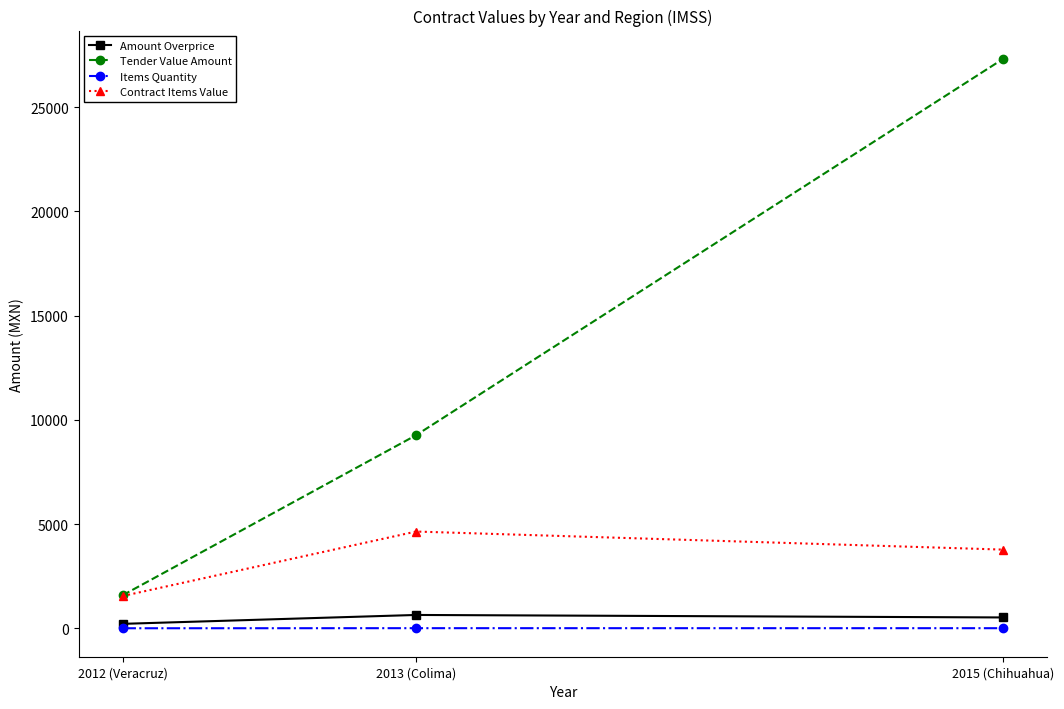

List the series in order of their peak value, highest first.

Tender Value Amount, Contract Items Value, Amount Overprice, Items Quantity